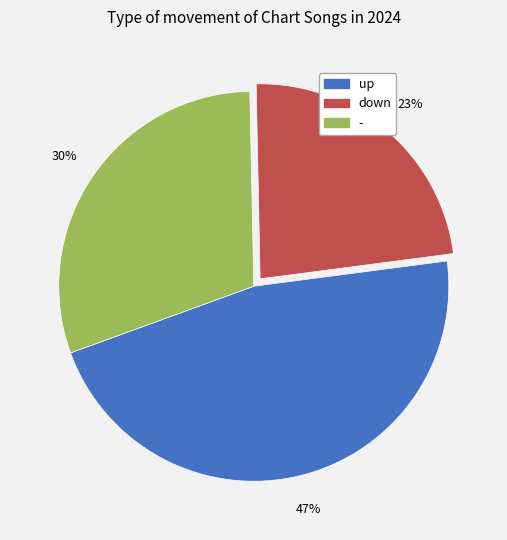

Rank the categories by value from lowest to highest.

down, -, up